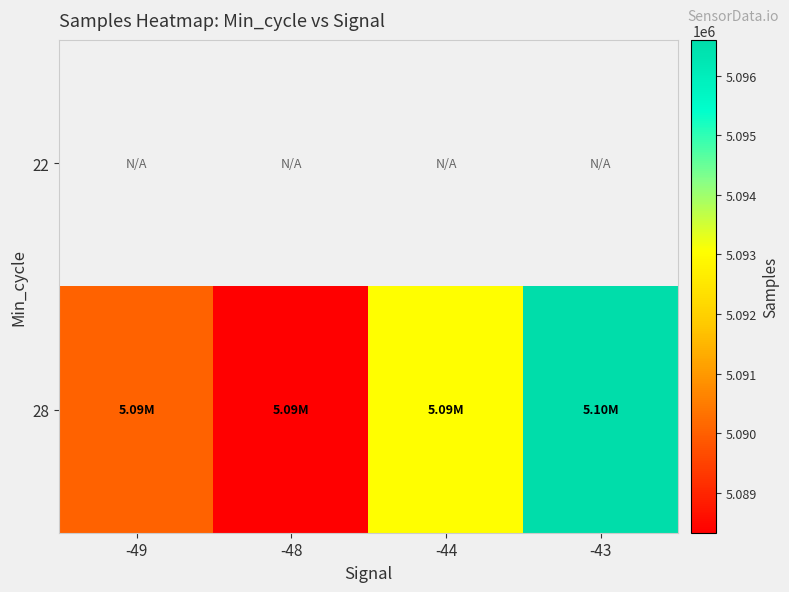

The 28 series shows 5093043.6 at -44. True or false?

True